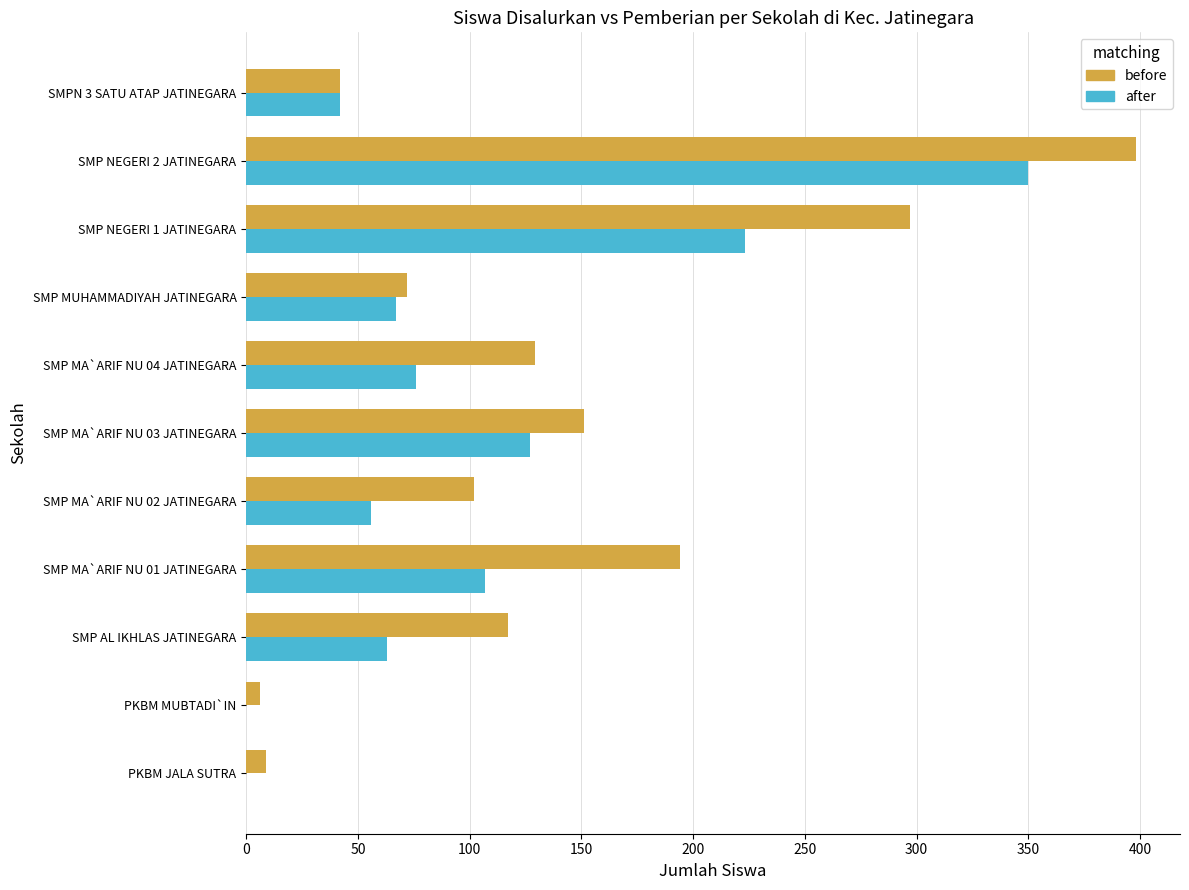

What is the maximum value shown in the chart?

398